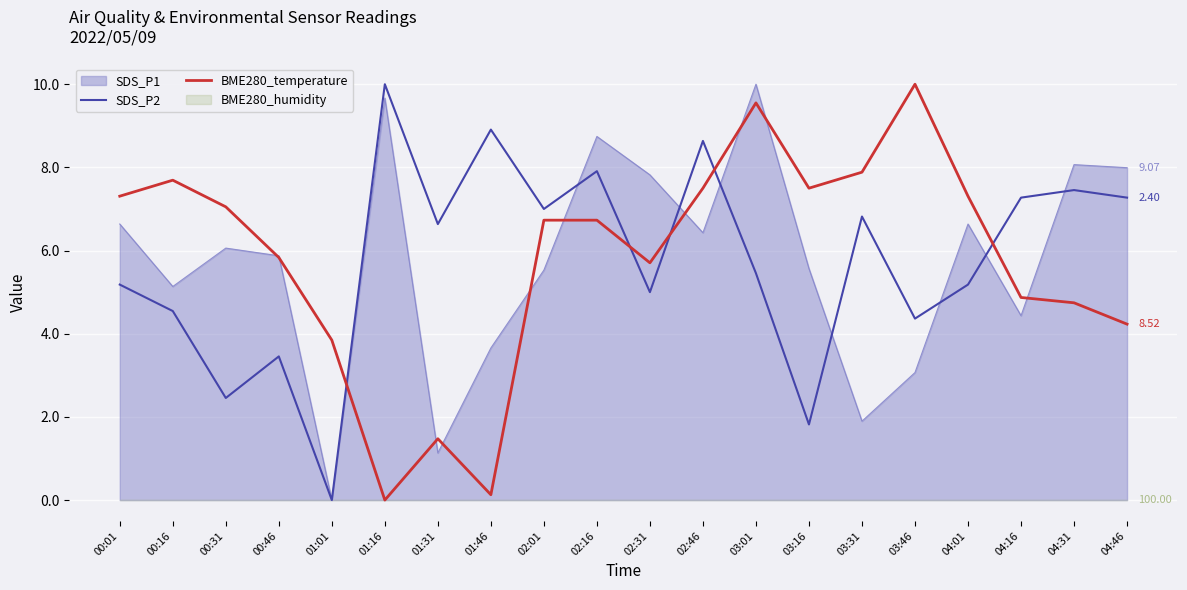

How many values in BME280_temperature are above zero?

19